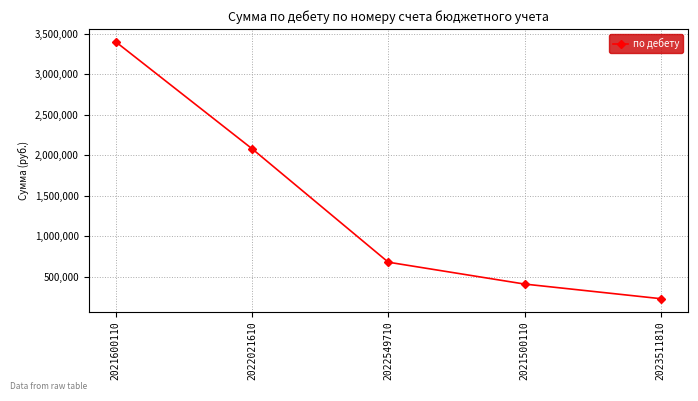

Between 2021500110 and 2022549710, which is larger?

2022549710